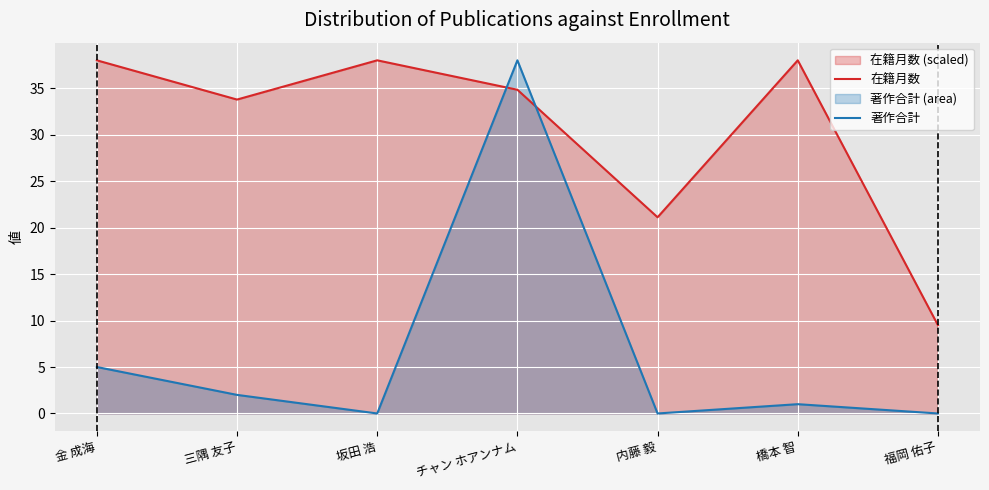

Reading left to right, extract all data points from this chart.

在籍月数: 38.0	33.8	38.0	34.8	21.1	38.0	9.5
著作合計: 5.0	2.0	0.0	38.0	0.0	1.0	0.0